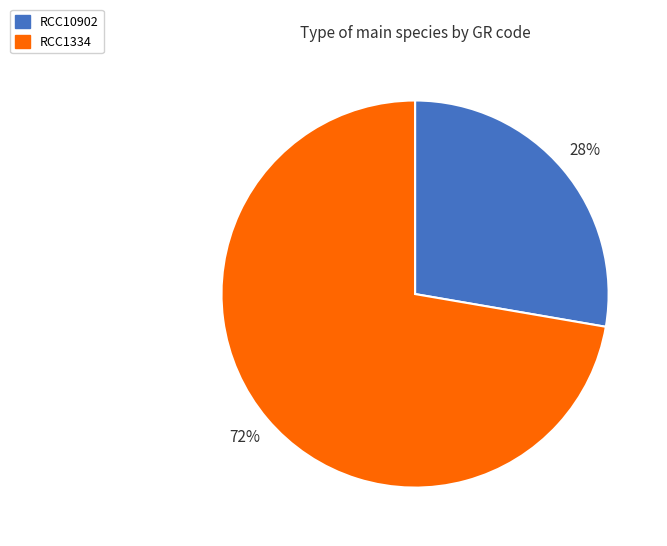

Which has a higher value, RCC10902 or RCC1334?

RCC1334